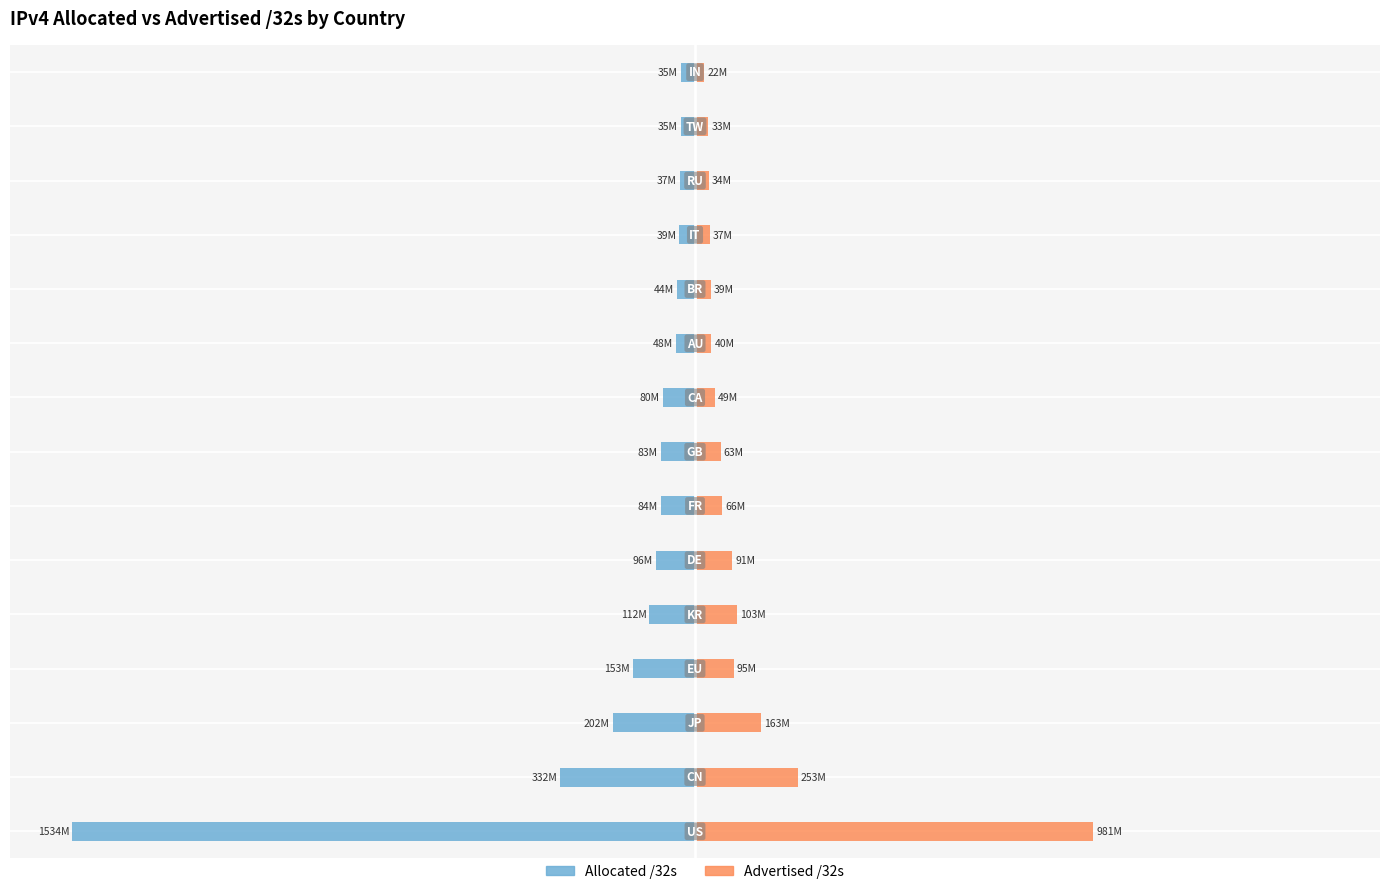

Between 2 and 11, which series saw the biggest shift?

Allocated /32s